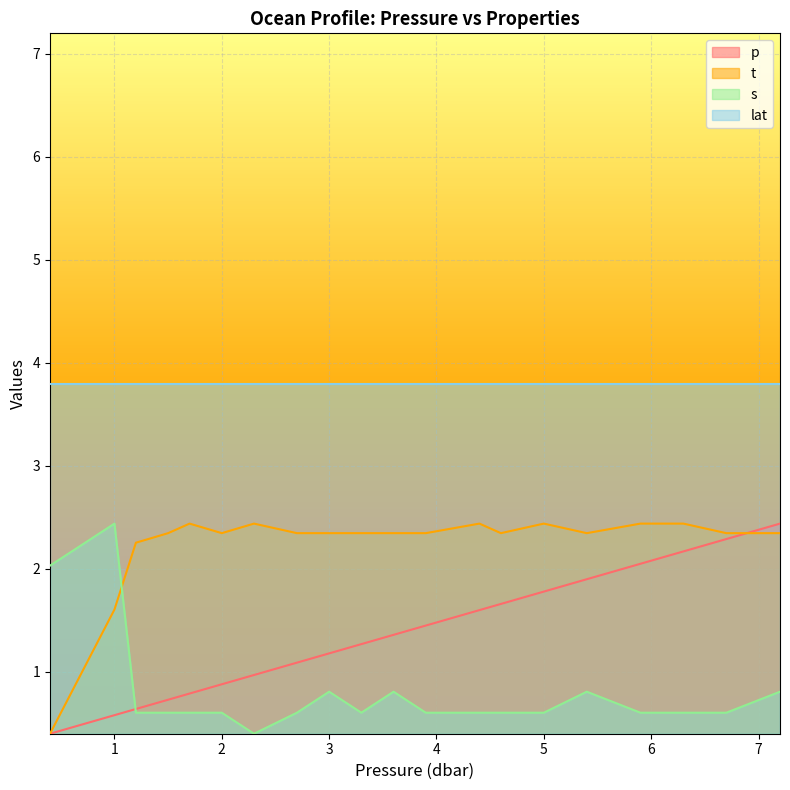

What is the spread (max minus min) of values at 1.7?

1.8